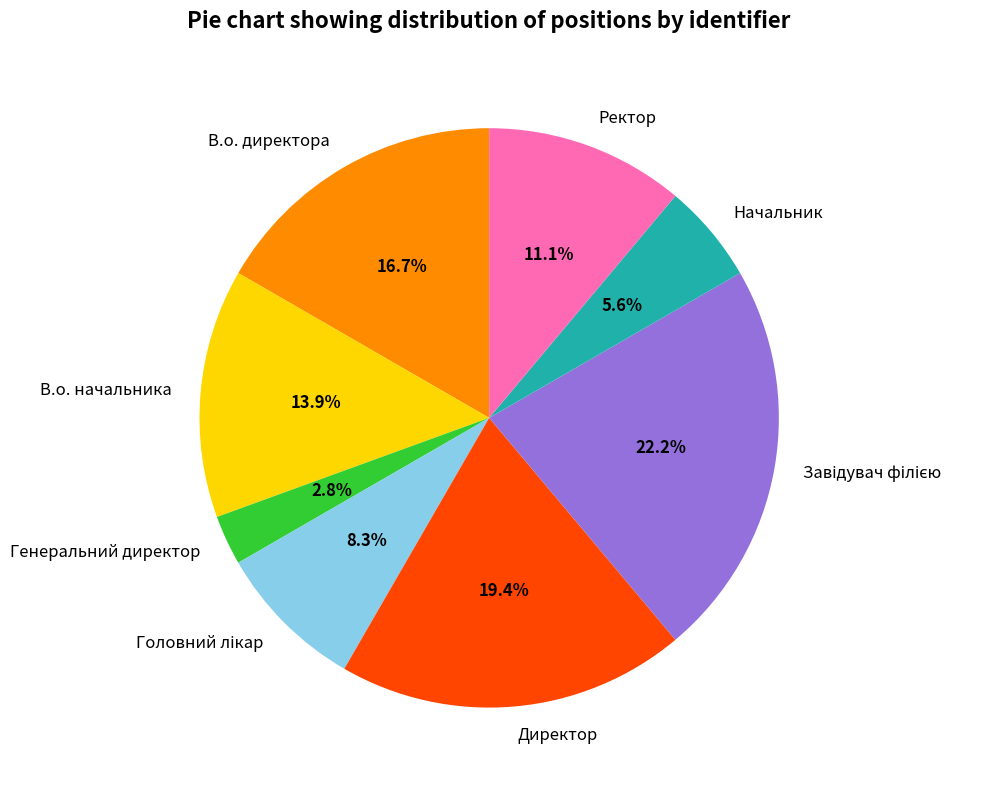

How many slices are in this pie chart?

8